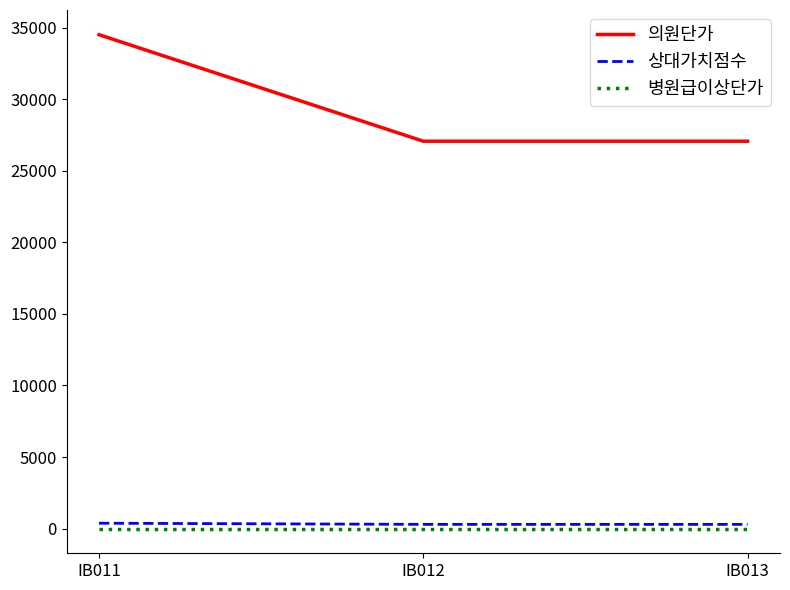

At which category is the sum across all series the highest?

IB011